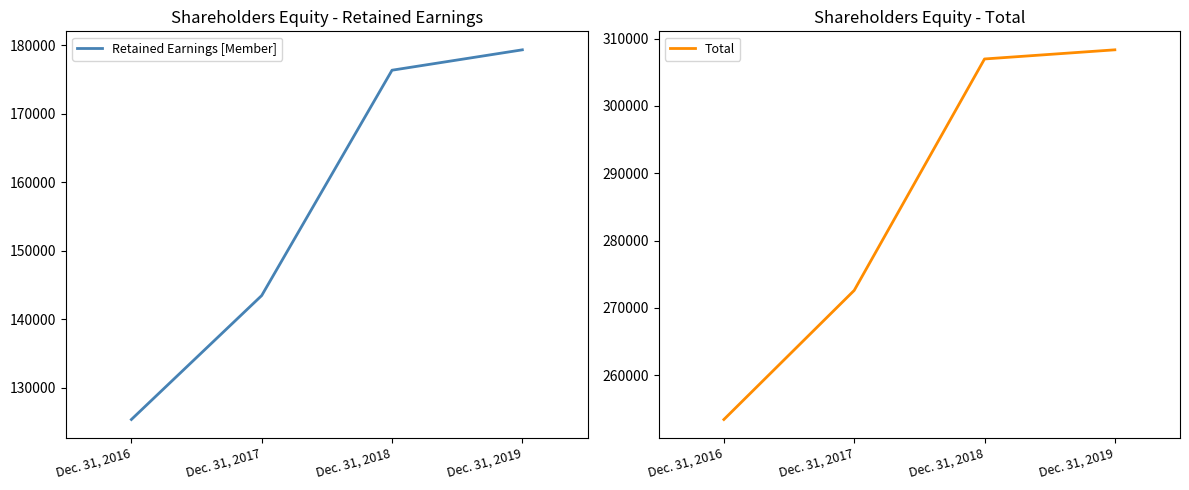

Rank the series at Dec. 31, 2017 from lowest to highest value.

Retained Earnings [Member], Total